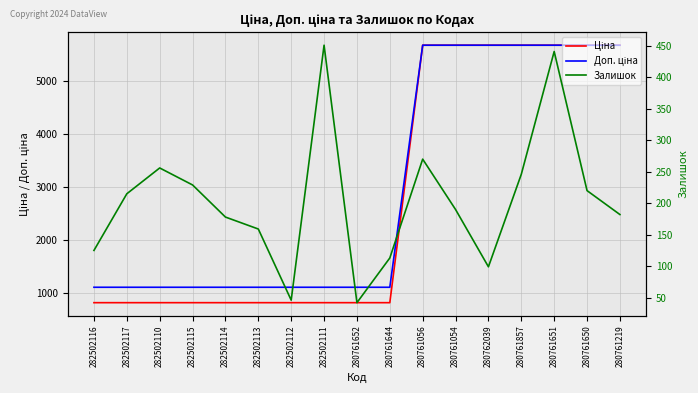

True or false: Залишок and Доп. ціна intersect in this chart.

False